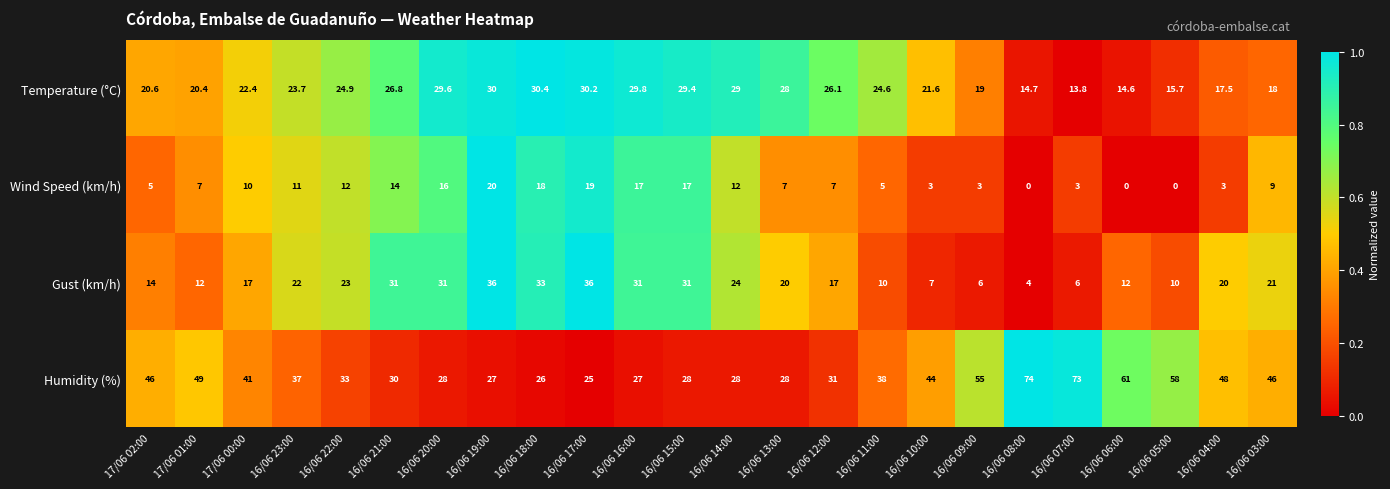

At which category is the sum across all series the highest?

16/06 19:00